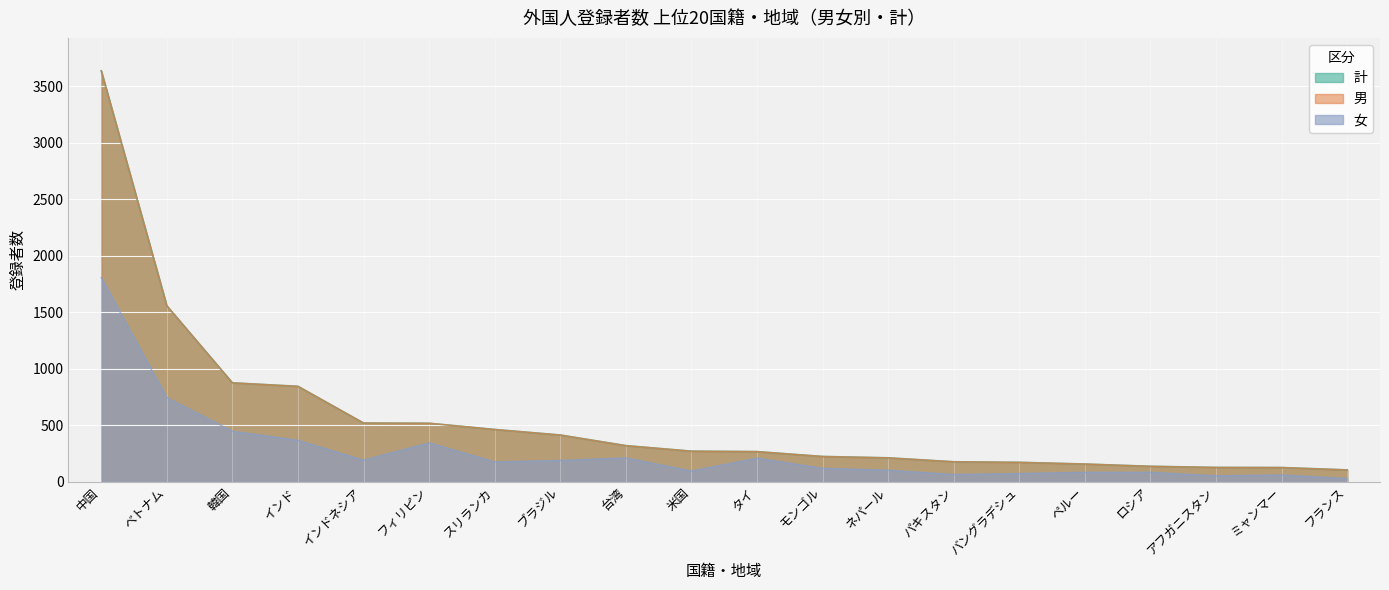

How many values in the 女 series exceed 174?

9